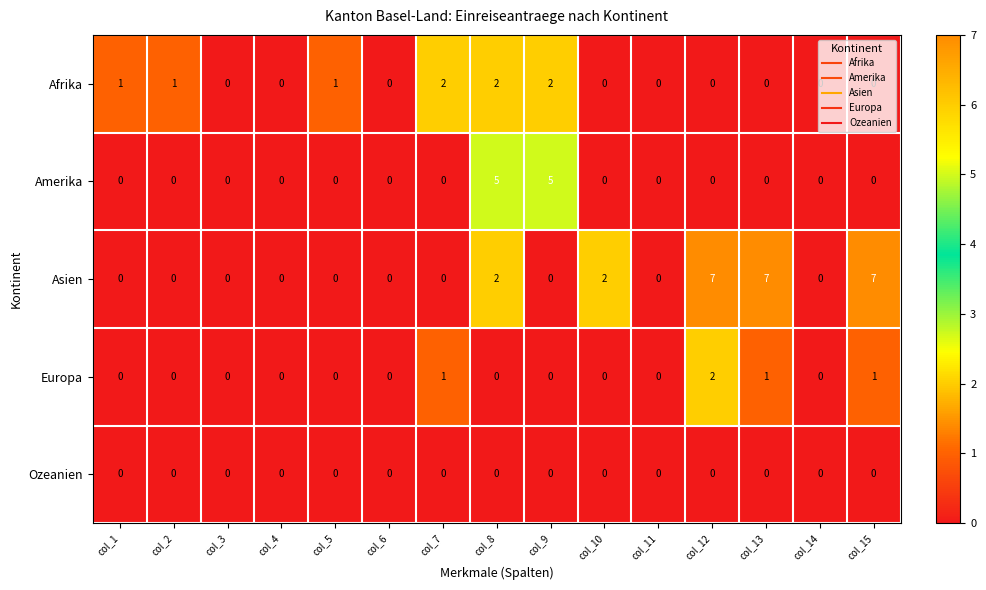

The value of Afrika at col_2 is 1. True or false?

True